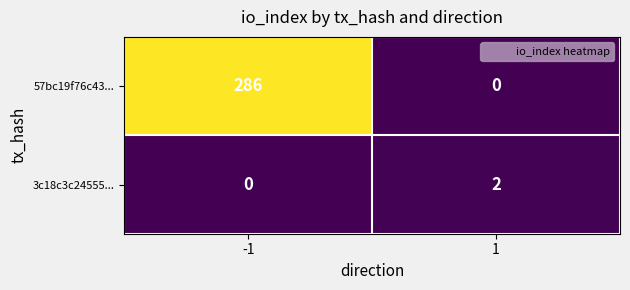

How many positive values does the 57bc19f76c43... series have?

1